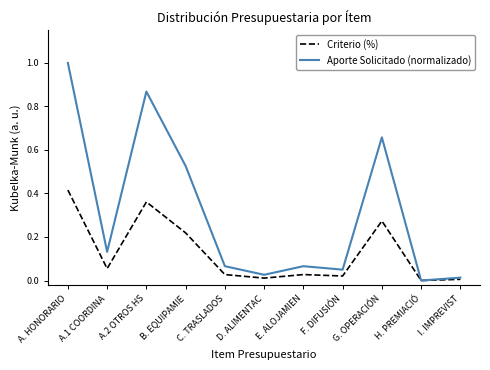

In Aporte Solicitado (normalizado), how many points are higher than both neighbors (excluding endpoints)?

3